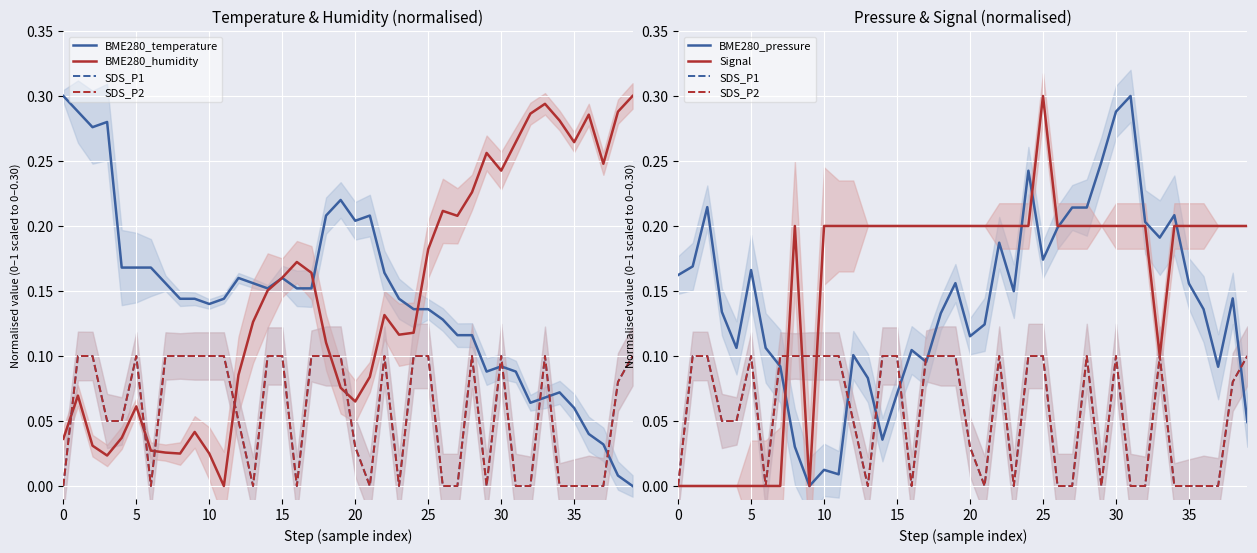

Reading left to right, transcribe all the data shown in this chart.

BME280_temperature: 0.3	0.3	0.3	0.3	0.2	0.2	0.2	0.2	0.1	0.1	0.1	0.1	0.2	0.2	0.2	0.2	0.2	0.2	0.2	0.2	0.2	0.2	0.2	0.1	0.1	0.1	0.1	0.1	0.1	0.1	0.1	0.1	0.1	0.1	0.1	0.1	0.0	0.0	0.0	0.0
BME280_humidity: 0.0	0.1	0.0	0.0	0.0	0.1	0.0	0.0	0.0	0.0	0.0	0.0	0.1	0.1	0.2	0.2	0.2	0.2	0.1	0.1	0.1	0.1	0.1	0.1	0.1	0.2	0.2	0.2	0.2	0.3	0.2	0.3	0.3	0.3	0.3	0.3	0.3	0.2	0.3	0.3
SDS_P1: 0.0	0.1	0.1	0.1	0.1	0.1	0.0	0.1	0.1	0.1	0.1	0.1	0.1	0.0	0.1	0.1	0.0	0.1	0.1	0.1	0.0	0.0	0.1	0.0	0.1	0.1	0.0	0.0	0.1	0.0	0.1	0.0	0.0	0.1	0.0	0.0	0.0	0.0	0.1	0.1
SDS_P2: 0.0	0.1	0.1	0.1	0.1	0.1	0.0	0.1	0.1	0.1	0.1	0.1	0.1	0.0	0.1	0.1	0.0	0.1	0.1	0.1	0.0	0.0	0.1	0.0	0.1	0.1	0.0	0.0	0.1	0.0	0.1	0.0	0.0	0.1	0.0	0.0	0.0	0.0	0.1	0.1
BME280_pressure: 0.2	0.2	0.2	0.1	0.1	0.2	0.1	0.1	0.0	0.0	0.0	0.0	0.1	0.1	0.0	0.1	0.1	0.1	0.1	0.2	0.1	0.1	0.2	0.1	0.2	0.2	0.2	0.2	0.2	0.2	0.3	0.3	0.2	0.2	0.2	0.2	0.1	0.1	0.1	0.0
Signal: 0.0	0.0	0.0	0.0	0.0	0.0	0.0	0.0	0.2	0.0	0.2	0.2	0.2	0.2	0.2	0.2	0.2	0.2	0.2	0.2	0.2	0.2	0.2	0.2	0.2	0.3	0.2	0.2	0.2	0.2	0.2	0.2	0.2	0.1	0.2	0.2	0.2	0.2	0.2	0.2